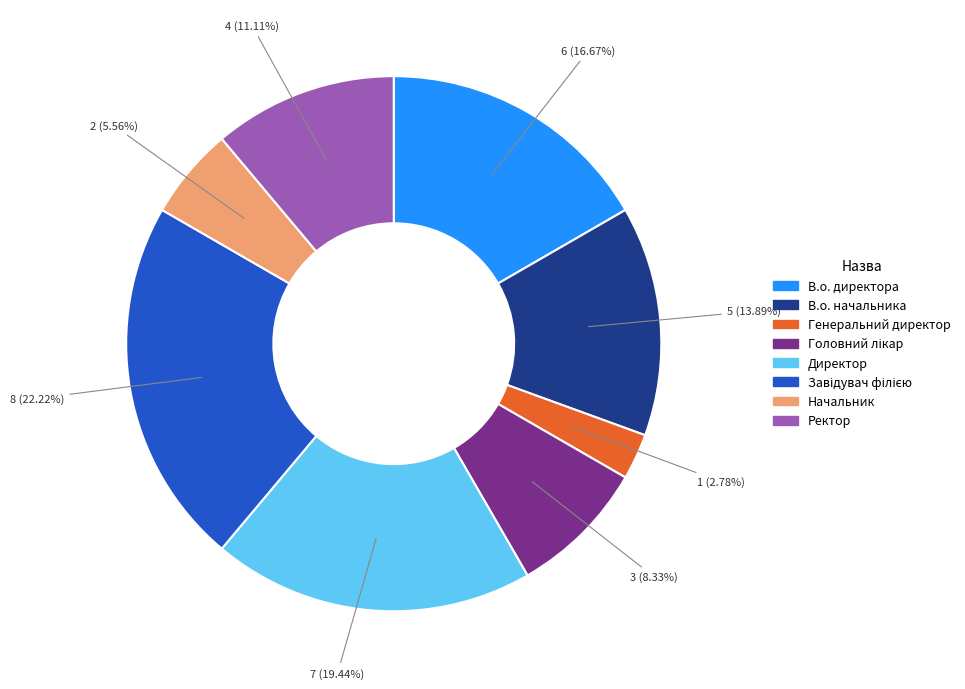

Approximately how many times larger is the value at В.о. начальника compared to Директор?

0.7